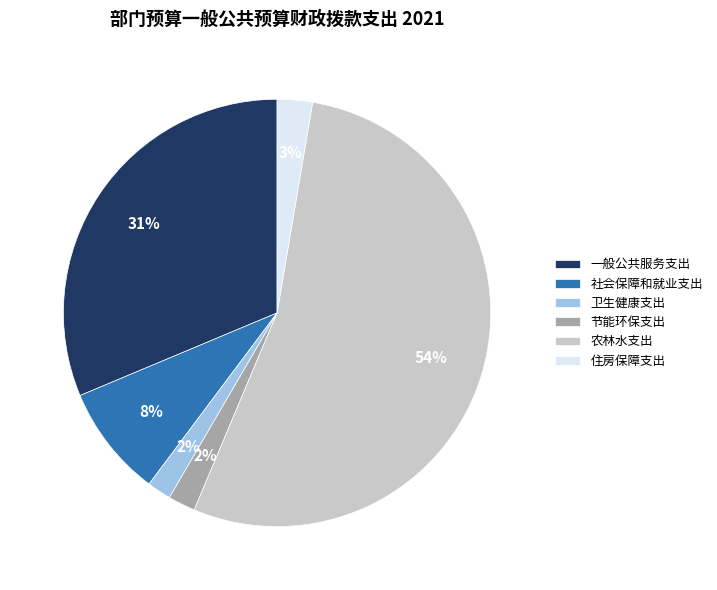

To the nearest percent, what percentage of the pie is 一般公共服务支出?

31%